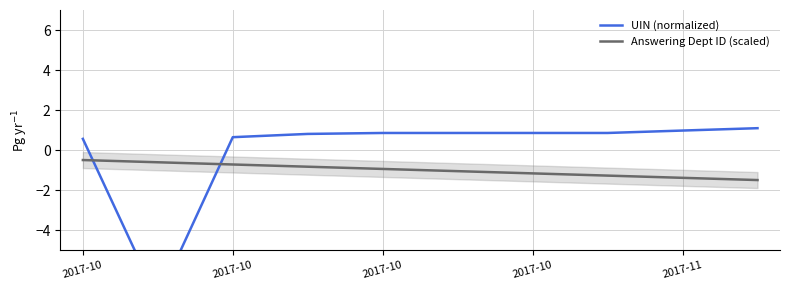

How many distinct data groups are displayed?

2